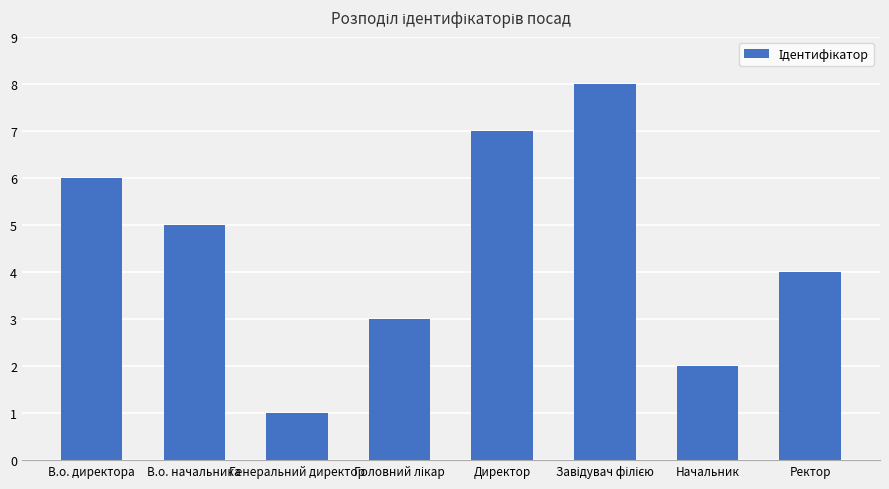

Where does the data first go above 5?

В.о. директора